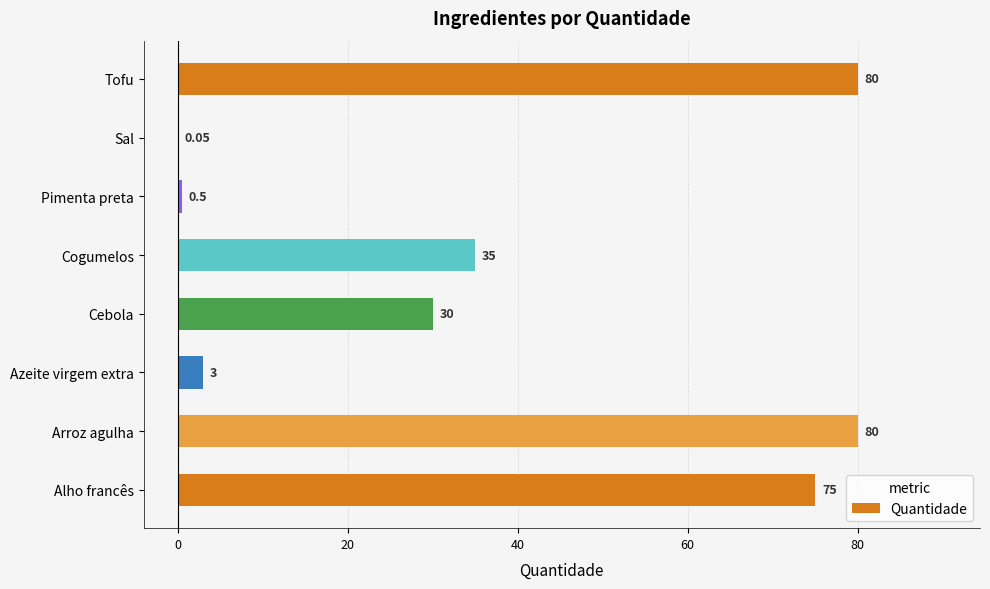

What is the sum of the values at Alho francês and Tofu?

155.0